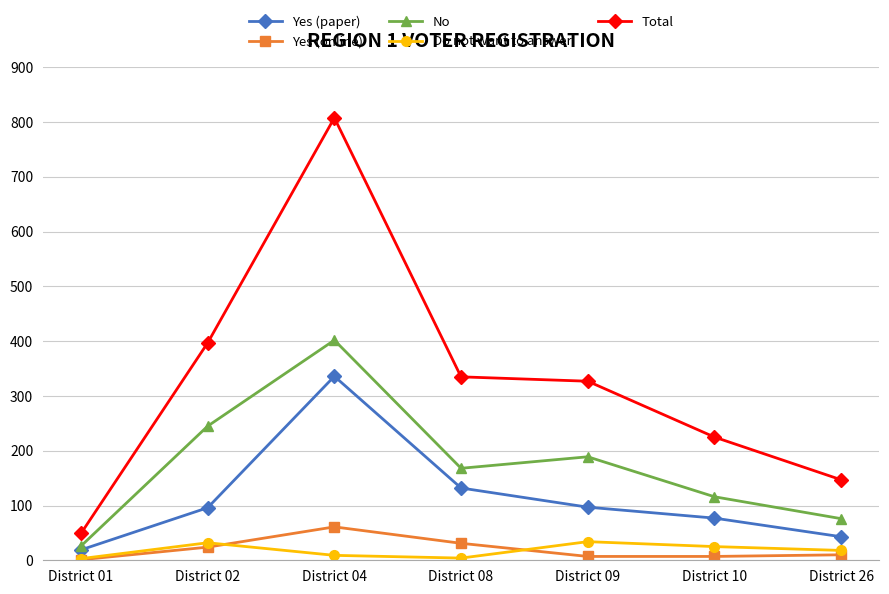

What is the maximum value for Do not want to answer?

34